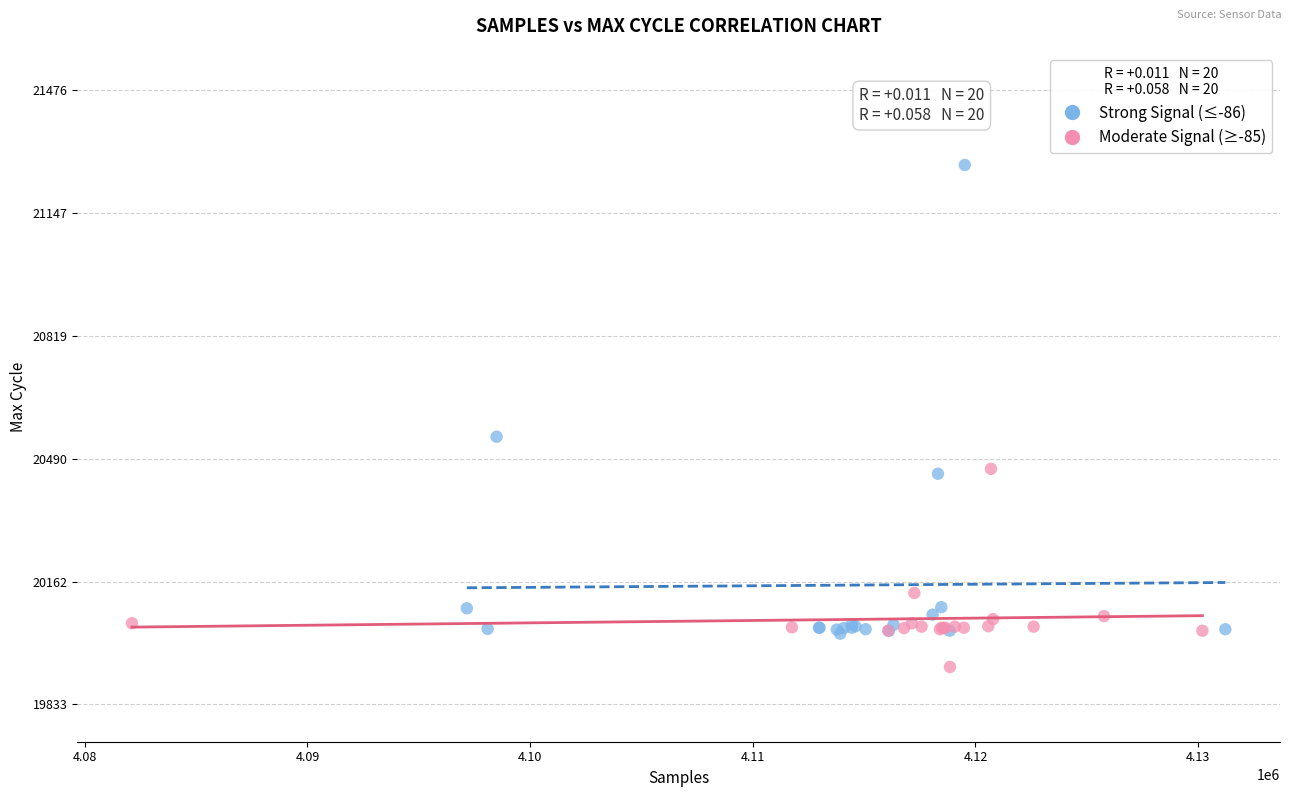

Which series has the widest spread of Y values?

Strong Signal (≤-86)